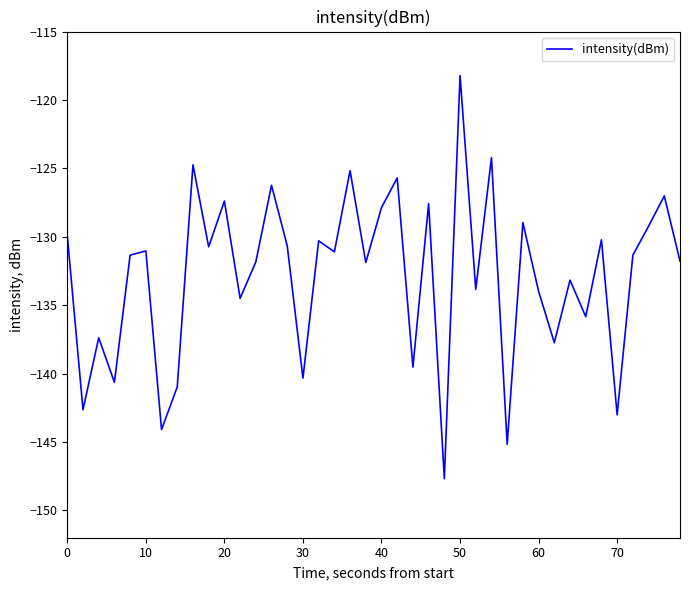

What is the sum of all values?

-5315.1